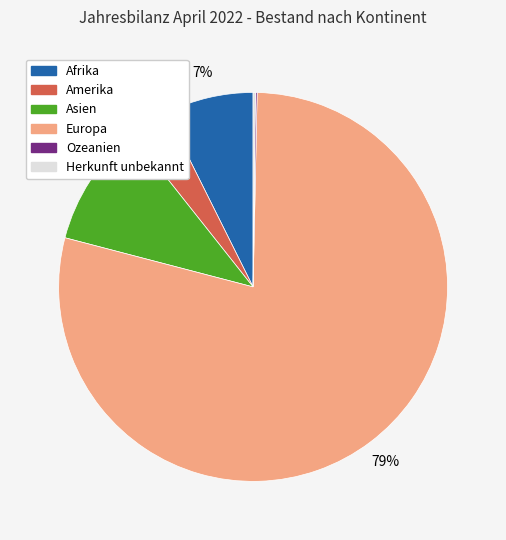

To the nearest percent, what is the average slice percentage?

17%